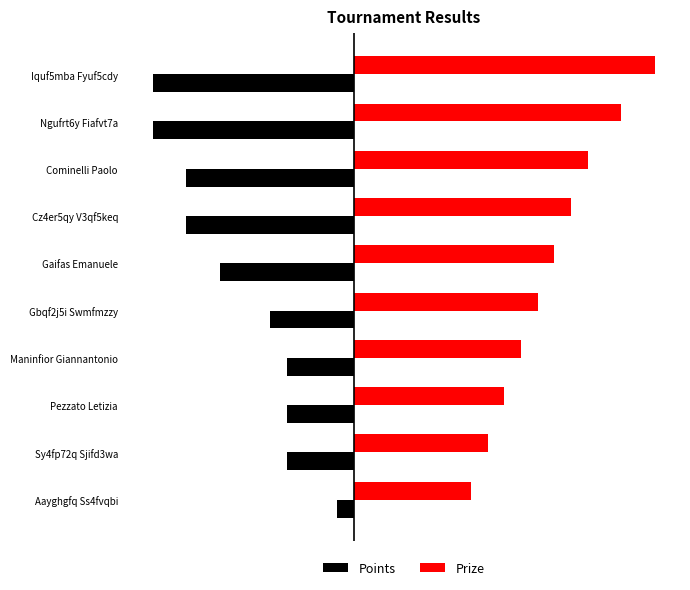

What are all the series names shown in the legend?

Points, Prize